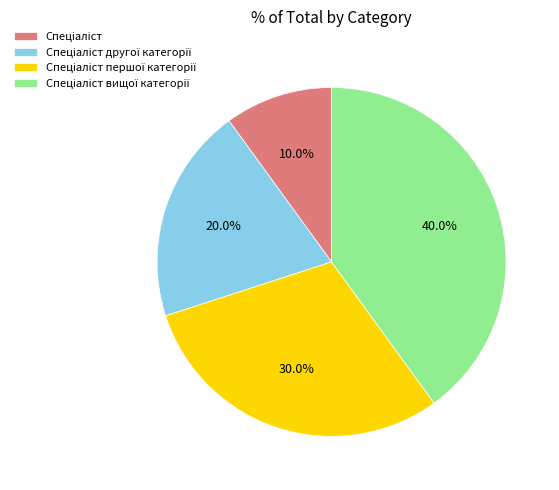

To the nearest percent, what is the difference between the largest and smallest slice percentages?

30%